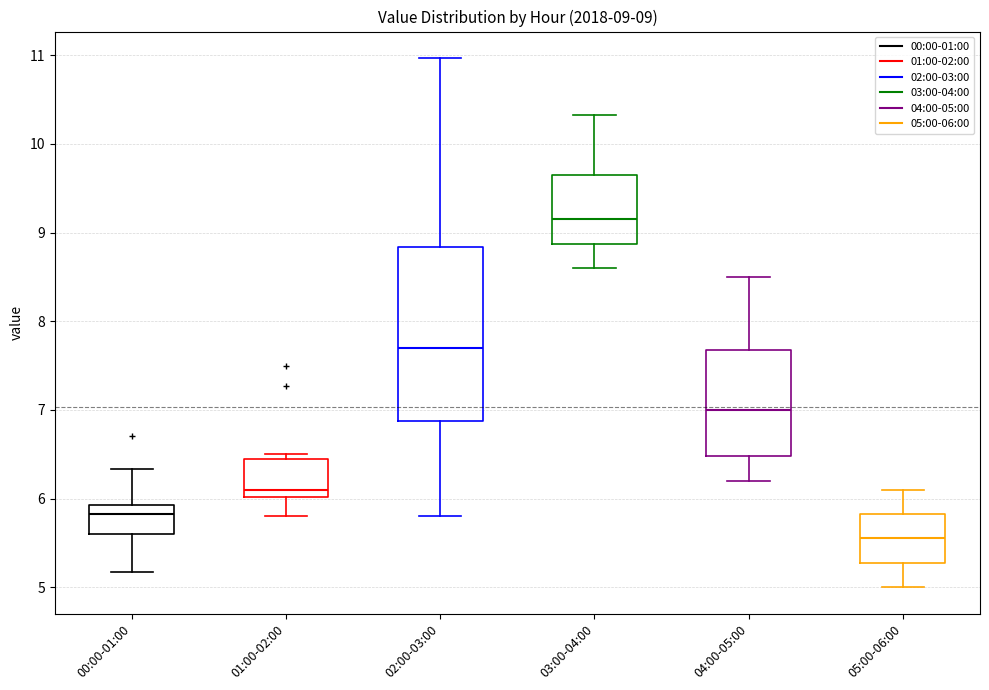

Comparing the boxes themselves (not the whiskers), which one is the tallest?

02:00-03:00